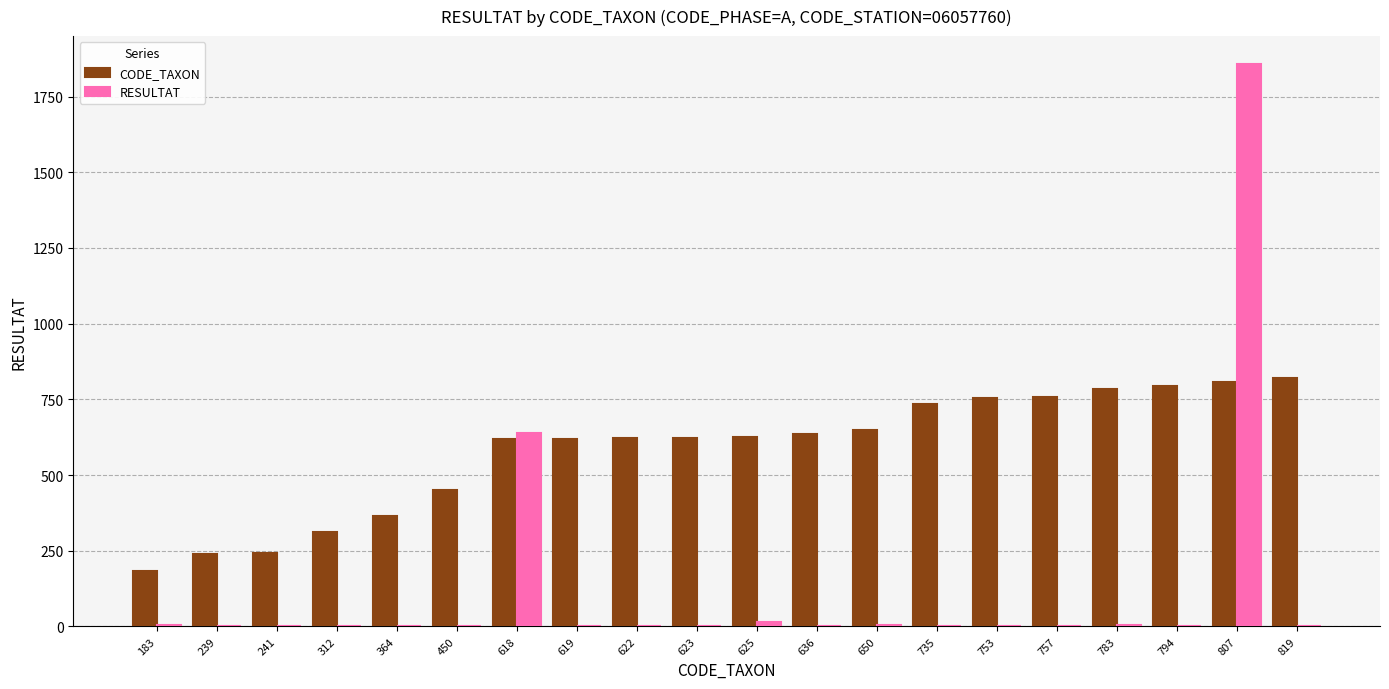

What is the average value of the RESULTAT series?

127